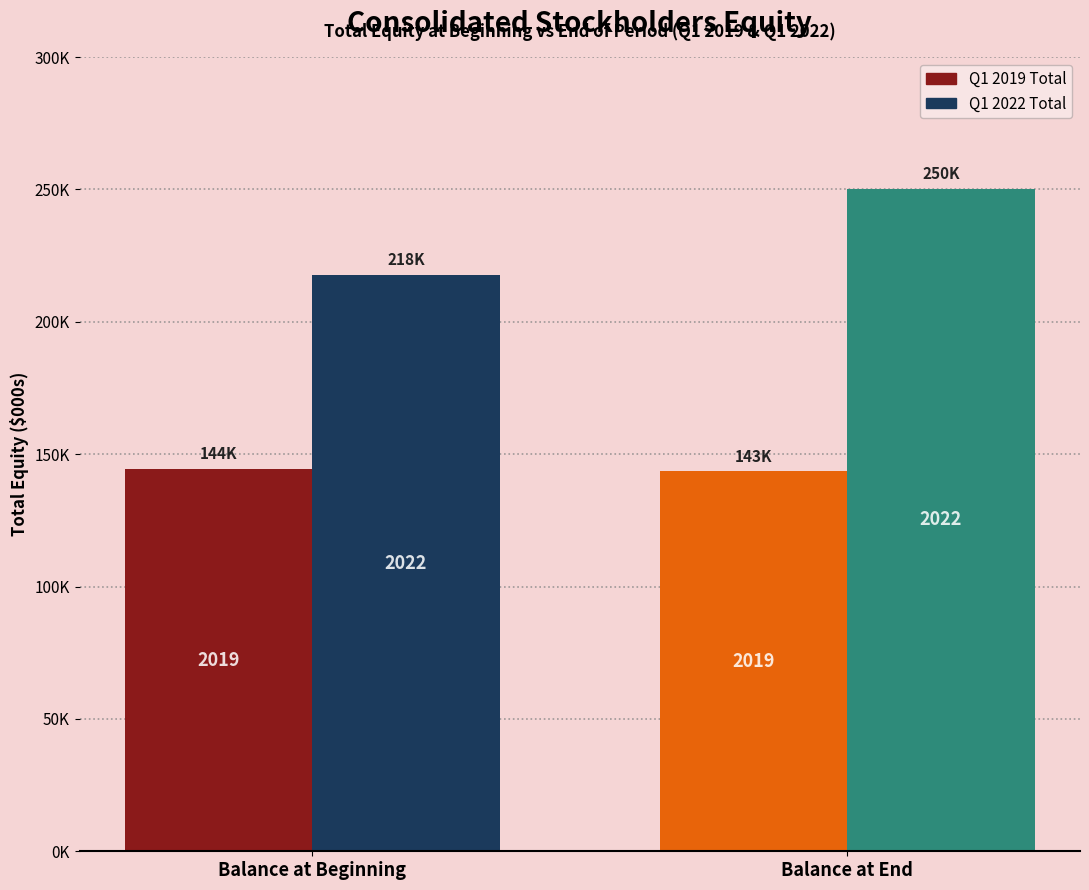

What is the greatest value displayed?

250277